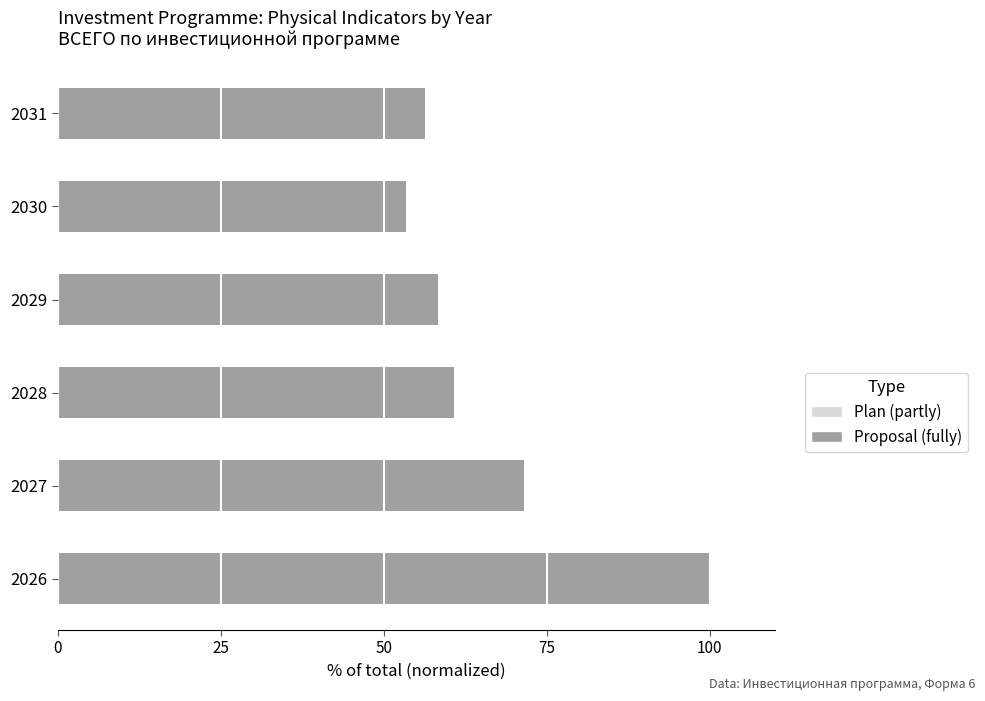

At which category is the sum across all series the highest?

2026